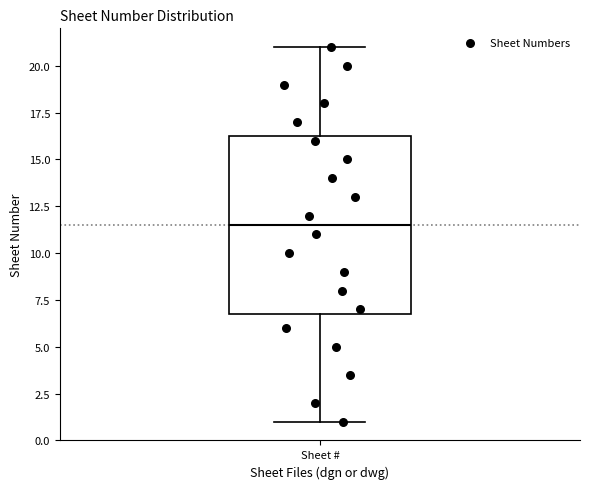

Read this box plot against the y-axis: the position of the median line, the range covered by the box, and the ends of both whiskers. The values are not printed on the chart, so give them approximately, as read against the axis.

median 11.5, box 7.0 to 16.5, whiskers 1.0 to 21.0